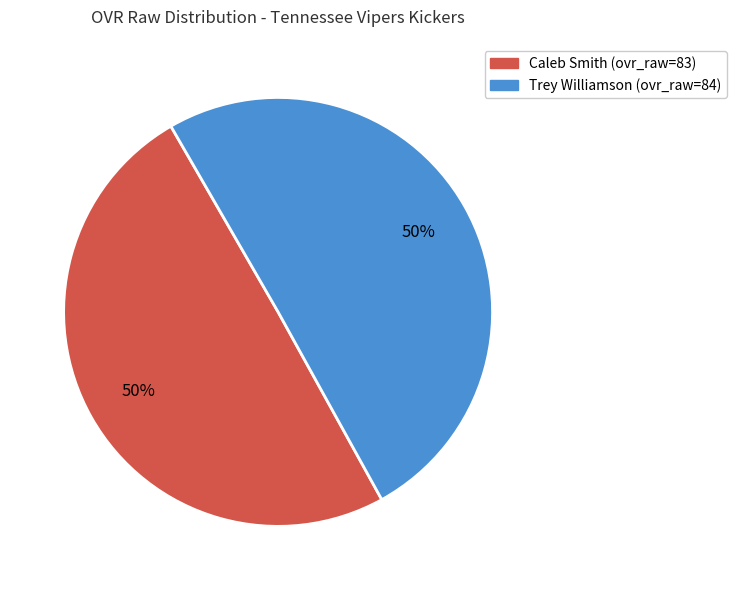

To the nearest percent, what is the average slice percentage?

50%